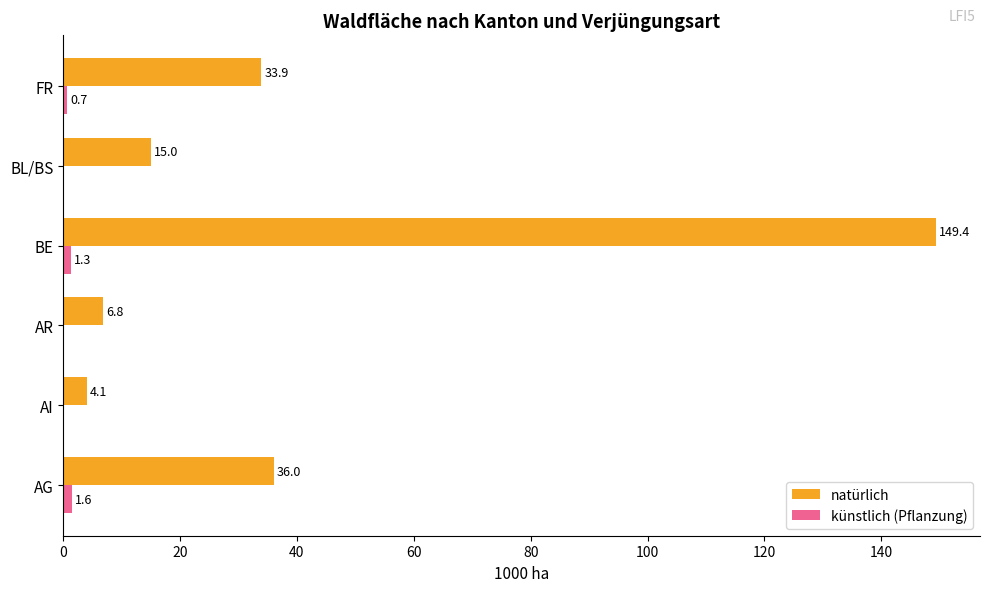

Between AR and BE, which series saw the biggest shift?

natürlich